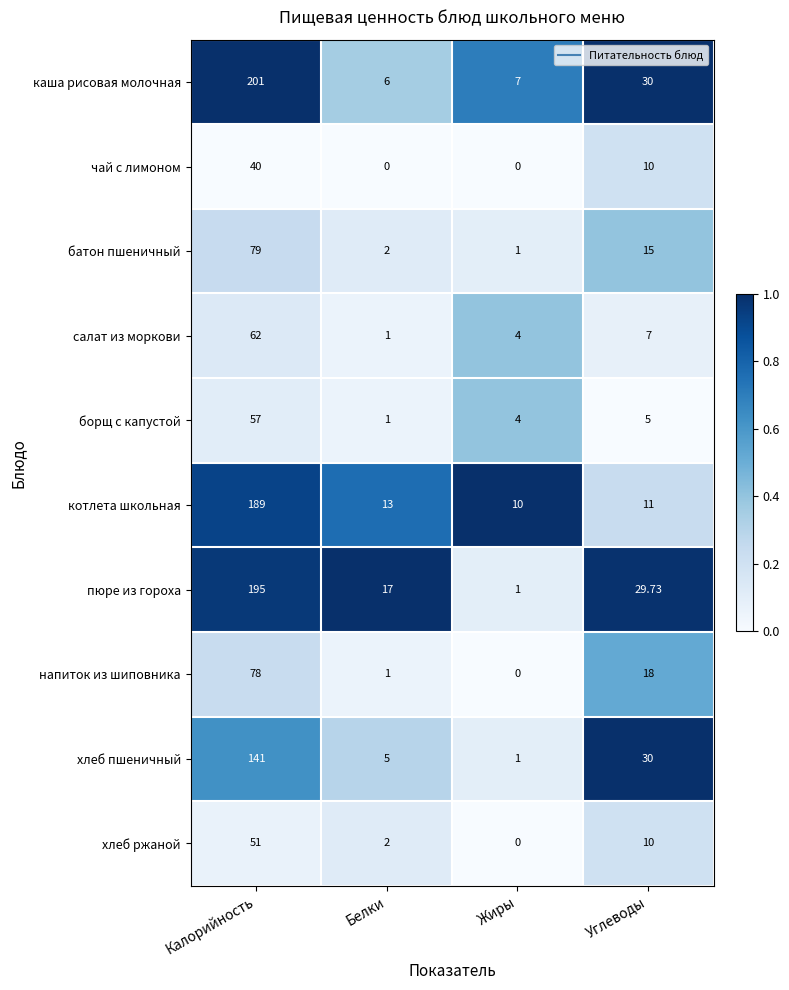

Which category has the highest value in the напиток из шиповника series?

Калорийность